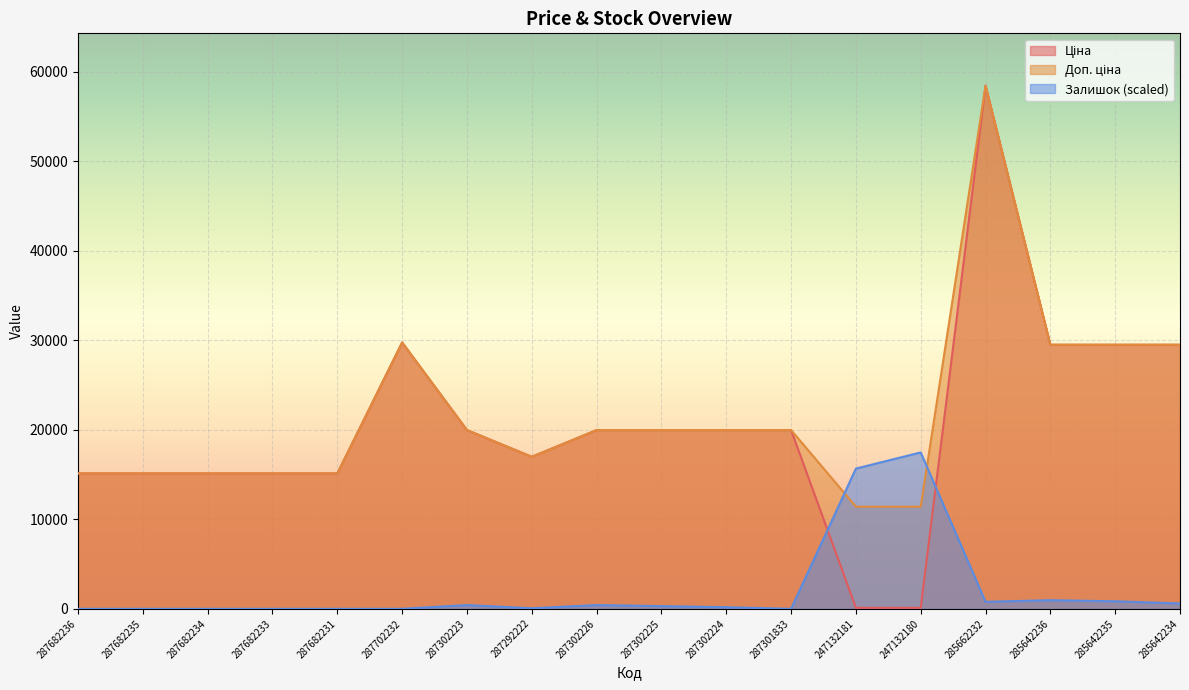

How many data points does each series have?

18